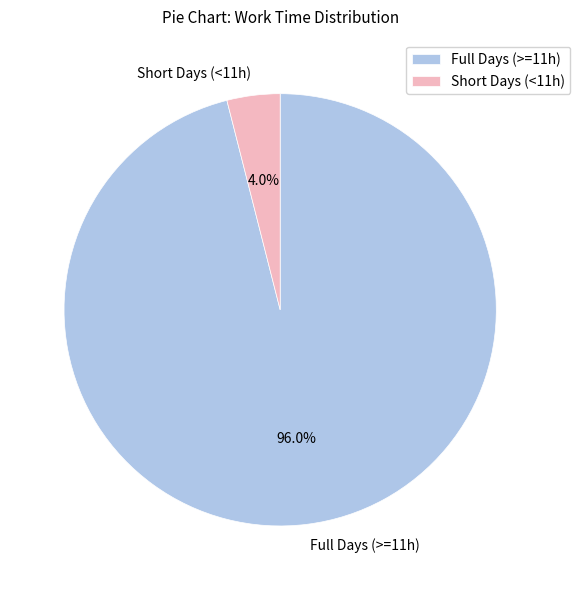

Which slice is the smallest?

Short Days (<11h)